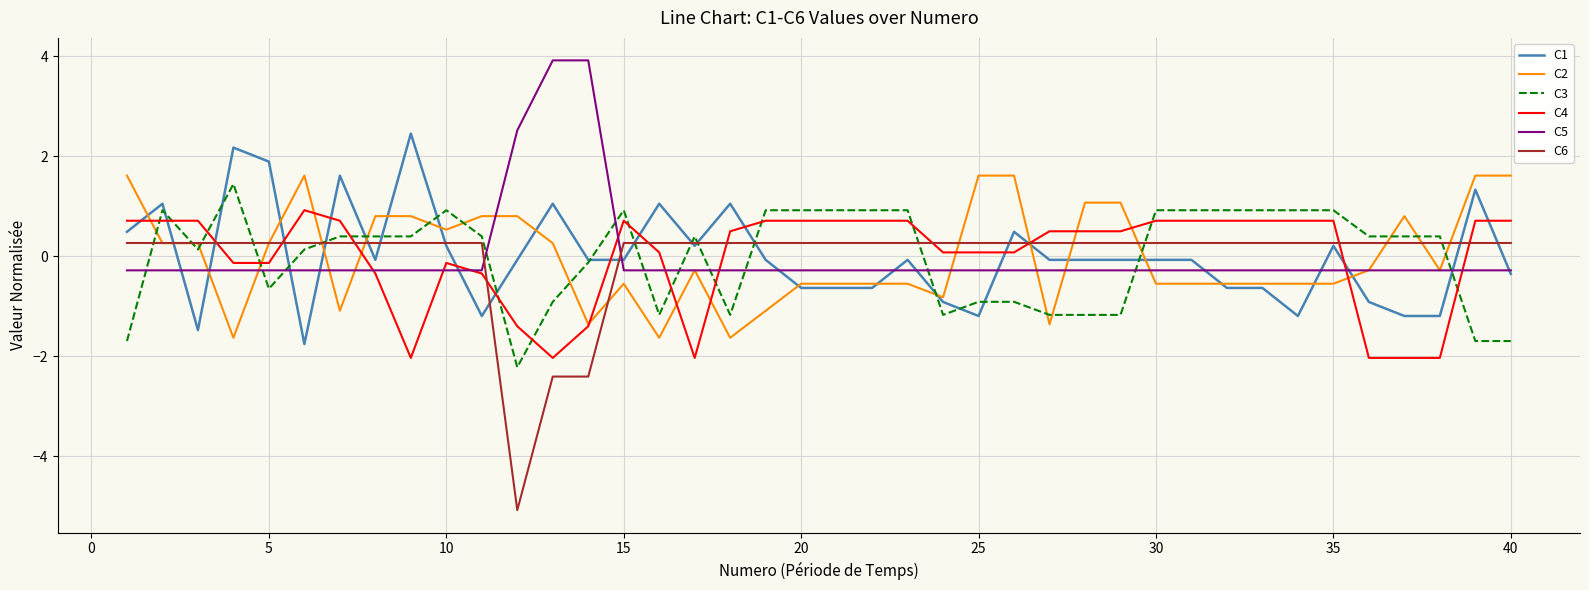

After their last crossing, which series has the higher values: C4 or C1?

C4